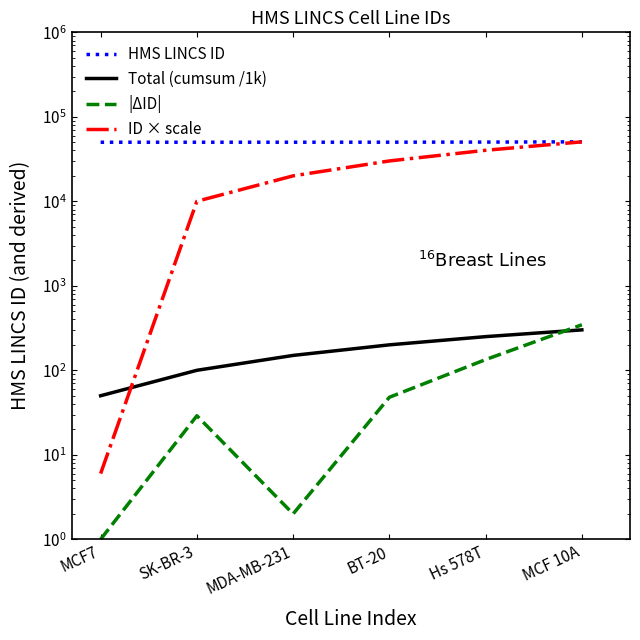

Reading left to right, transcribe all the data shown in this chart.

HMS LINCS ID: MCF7=50029.0	SK-BR-3=50057.0	MDA-MB-231=50058.0	BT-20=50105.0	Hs 578T=50238.0	MCF 10A=50583.0
Total (cumsum /1k): MCF7=50.0	SK-BR-3=100.1	MDA-MB-231=150.1	BT-20=200.2	Hs 578T=250.5	MCF 10A=301.1
|ΔID|: MCF7=1.0	SK-BR-3=29.0	MDA-MB-231=2.0	BT-20=48.0	Hs 578T=134.0	MCF 10A=346.0
ID × scale: MCF7=6.0	SK-BR-3=10016.4	MDA-MB-231=20027.2	BT-20=30066.0	Hs 578T=40192.4	MCF 10A=50584.0